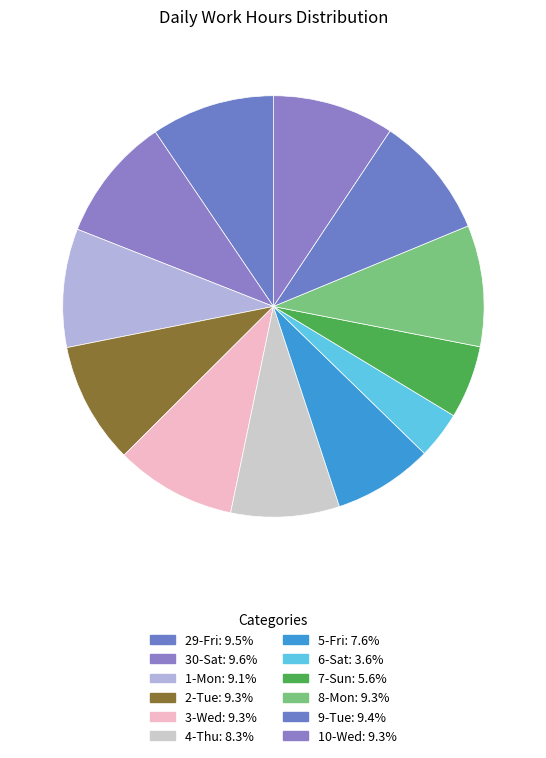

Rank the categories by value from lowest to highest.

31-Sun, 14-Sun, 21-Sun(1), 21-Sun(2), 6-Sat, 7-Sun, 5-Fri, 4-Thu, 1-Mon, 22-Mon, 15-Mon, 18-Thu, 23-Tue, 3-Wed, 16-Tue, 8-Mon, 2-Tue, 10-Wed, 19-Fri, 9-Tue, 13-Sat, 29-Fri, 17-Wed, 20-Sat, 30-Sat, 11-Thu